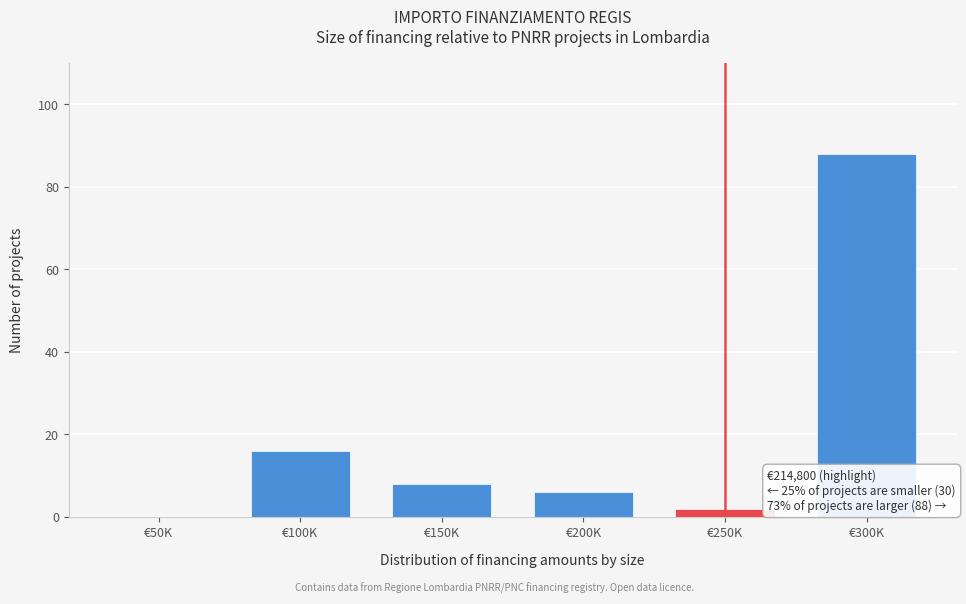

Reading right to left, what are all the values shown in this chart?

€300K=88	€250K=2	€200K=6	€150K=8	€100K=16	€50K=0